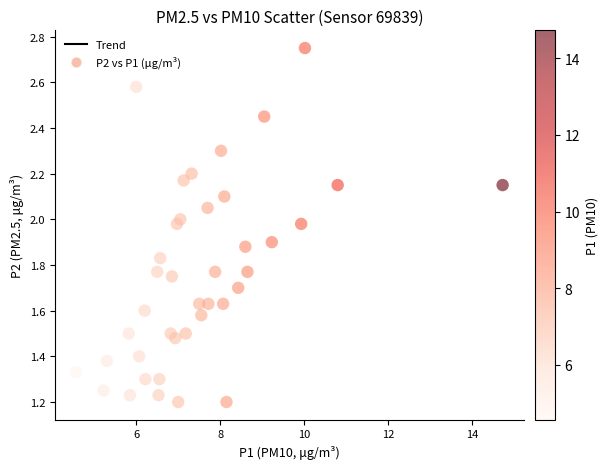

What is the range of X values (max minus min)?

10.2